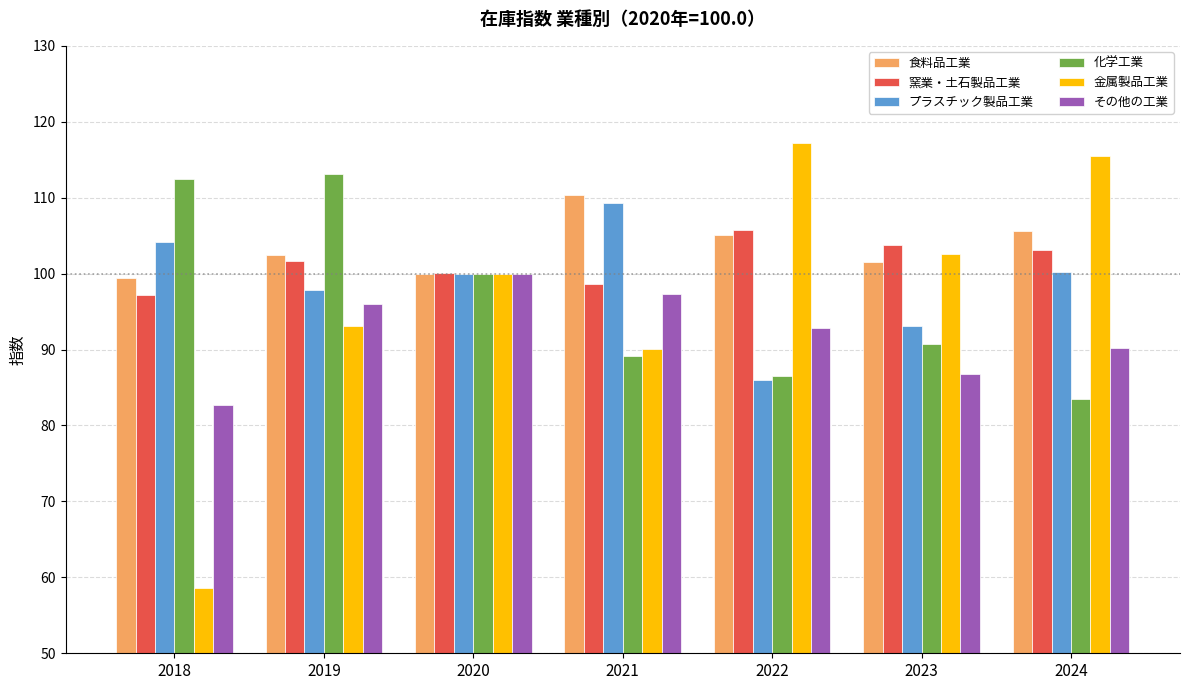

What is the greatest value displayed?

117.2